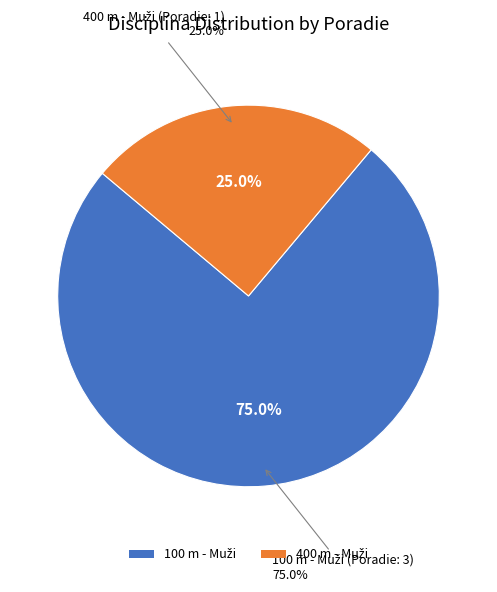

Approximately how many times larger is the value at 400 m - Muži (Poradie: 1) compared to 100 m - Muži (Poradie: 3)?

0.3